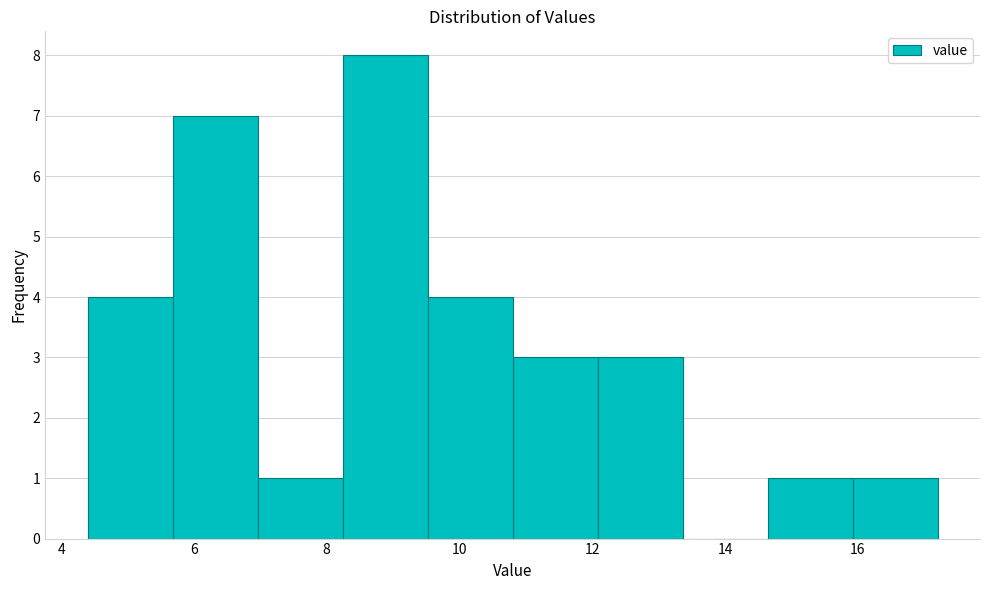

What is the height of the bar covering 15.92 to 17.20 on the x-axis? Neither the bar edges nor the heights are printed on the chart, so give them approximately, as read against the axes.

1